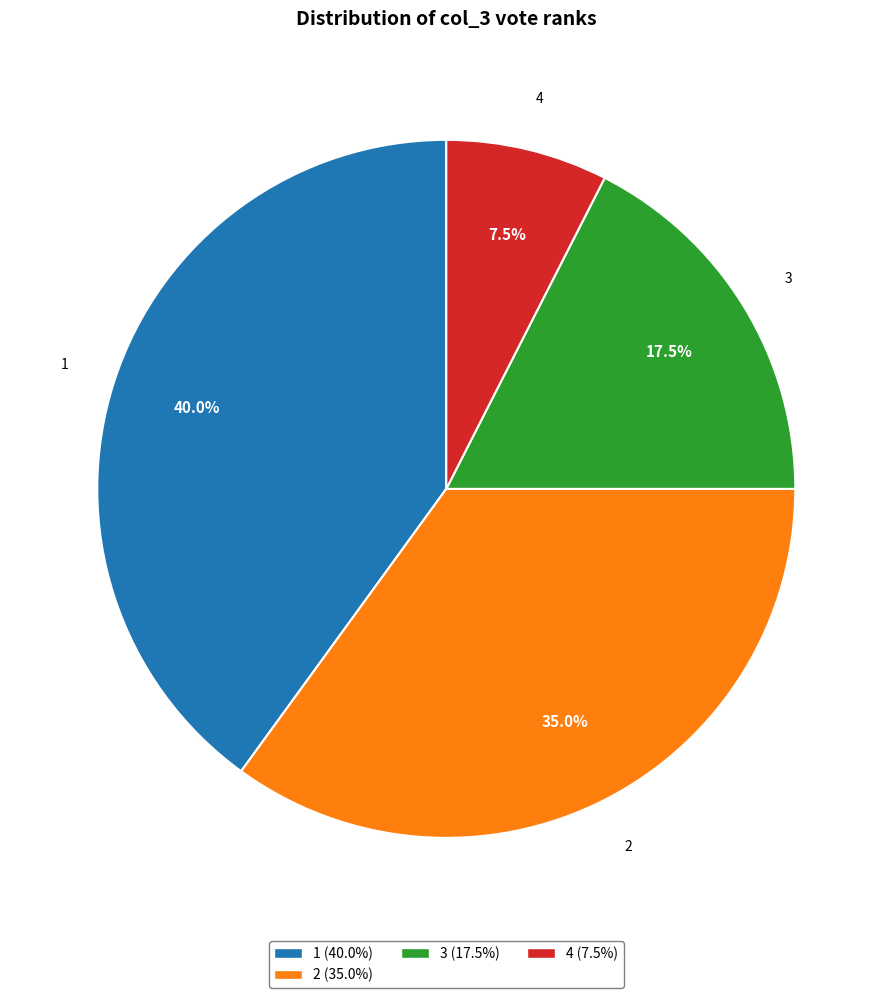

Is there a majority slice in this chart?

No